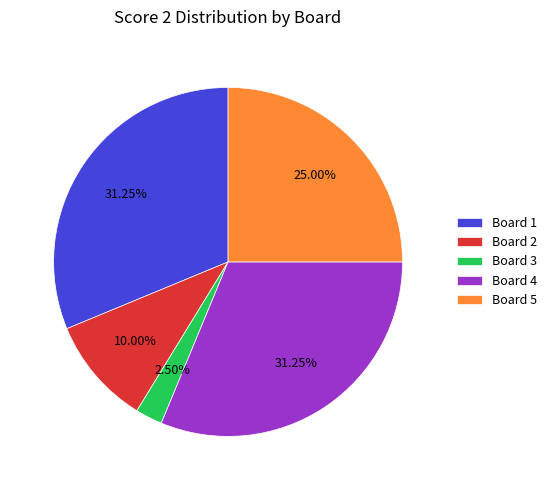

What is the smallest slice in the pie chart?

Board 3